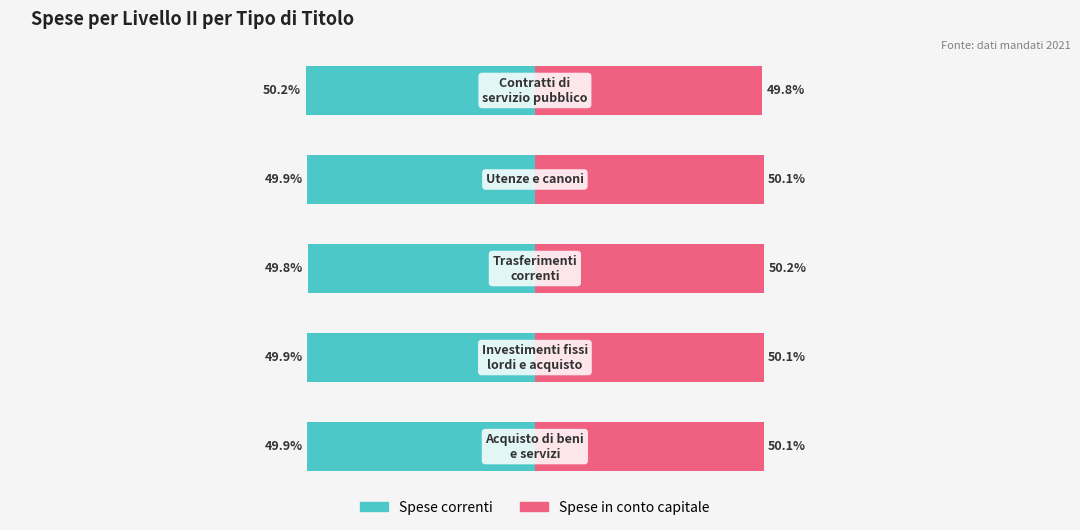

What is the sum of all Spese correnti values?

-249.7